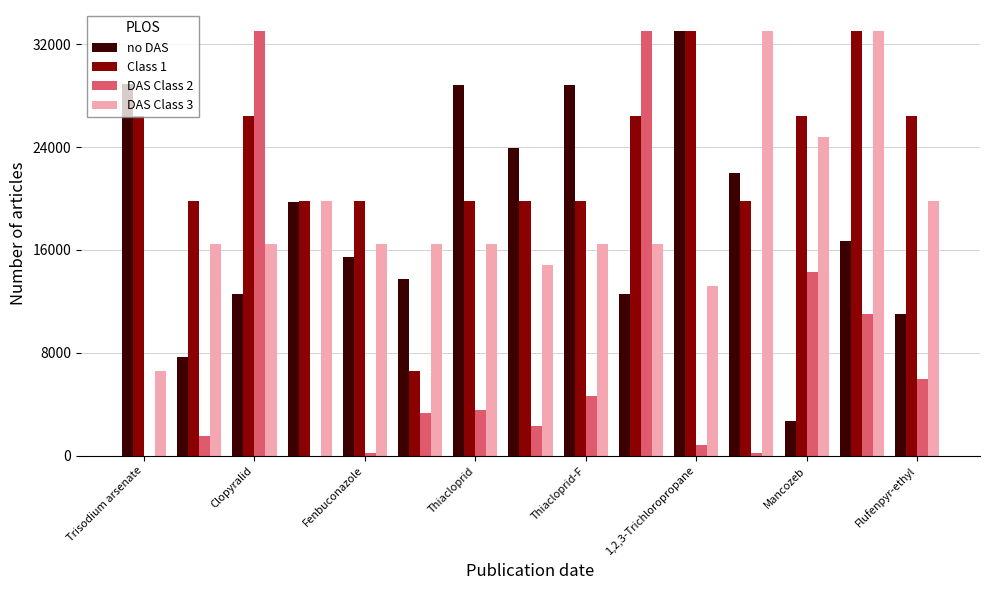

What is the highest value of the no DAS series?

33000.0